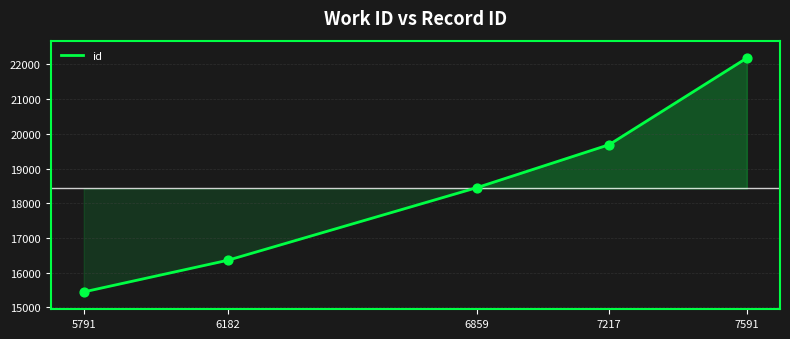

Between 6859 and 7591, which is larger?

7591